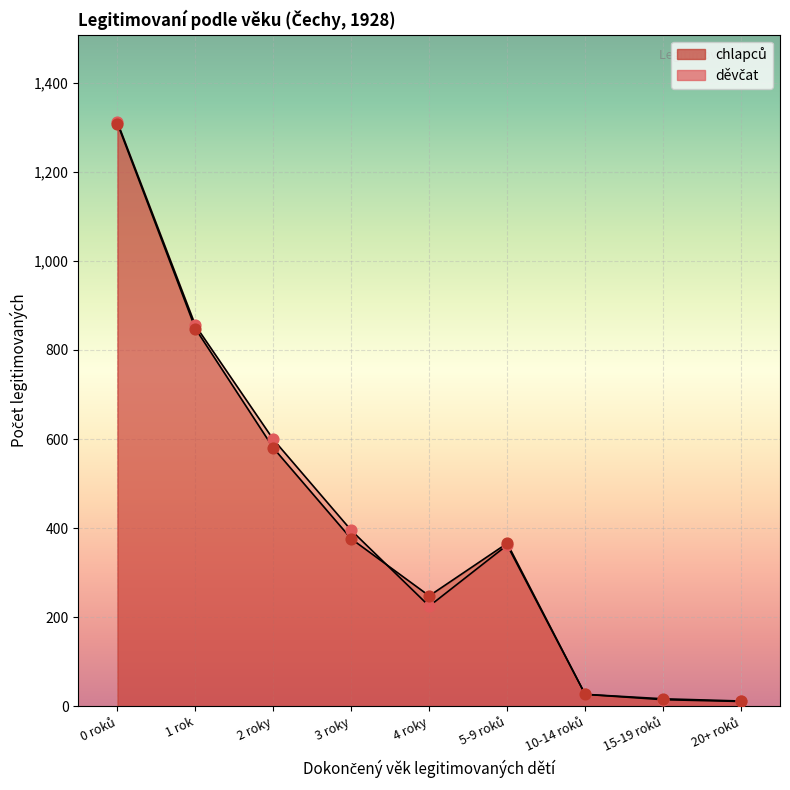

Is the value of děvčat at 4 roky greater than the value of chlapců at 0 roků?

No